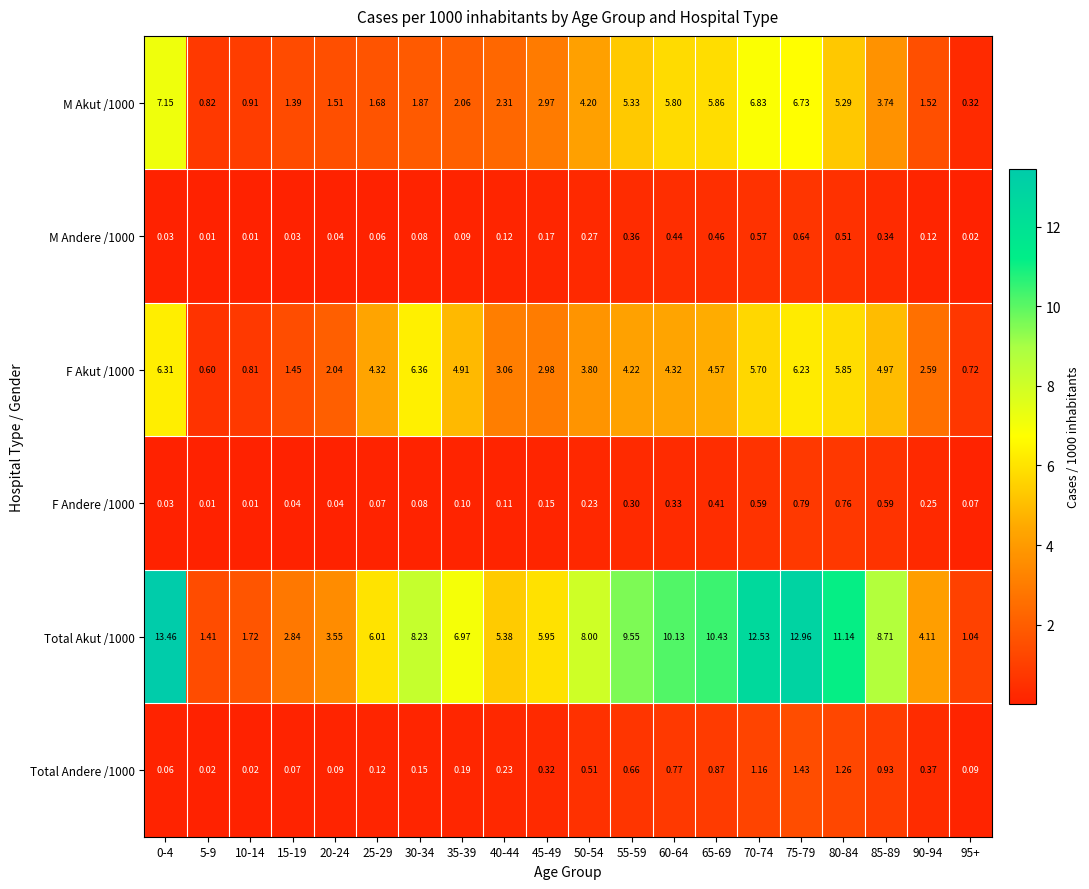

Is the value of Total Andere /1000 at 0-4 greater than the value of M Andere /1000 at 80-84?

No